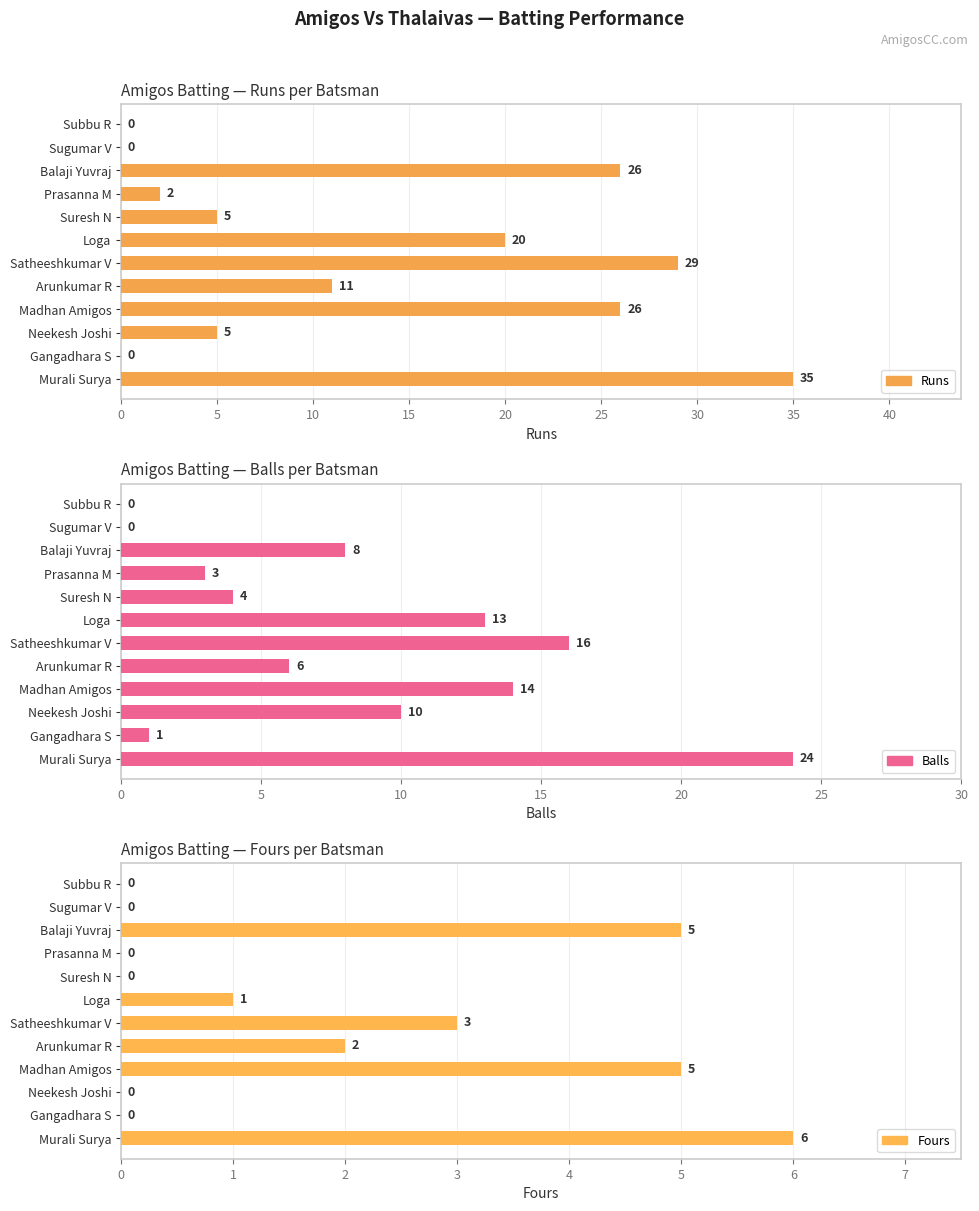

Which series changed the most between Madhan Amigos and Prasanna M?

Runs